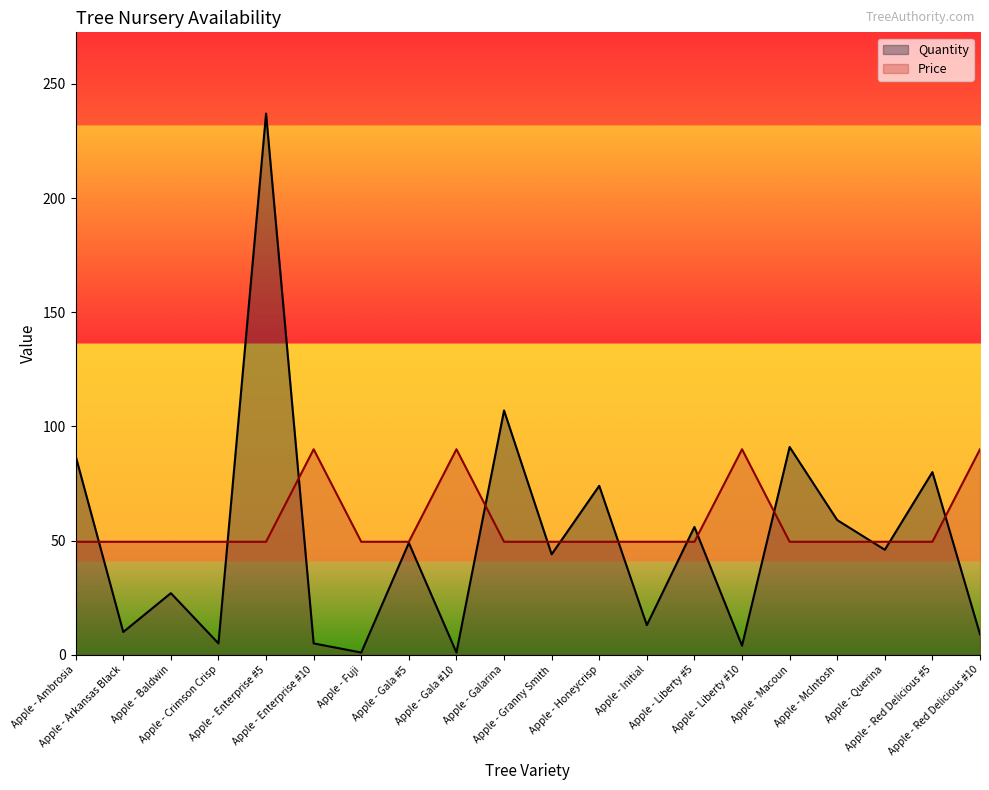

What value does the Price series have at Apple - Ambrosia?

49.5